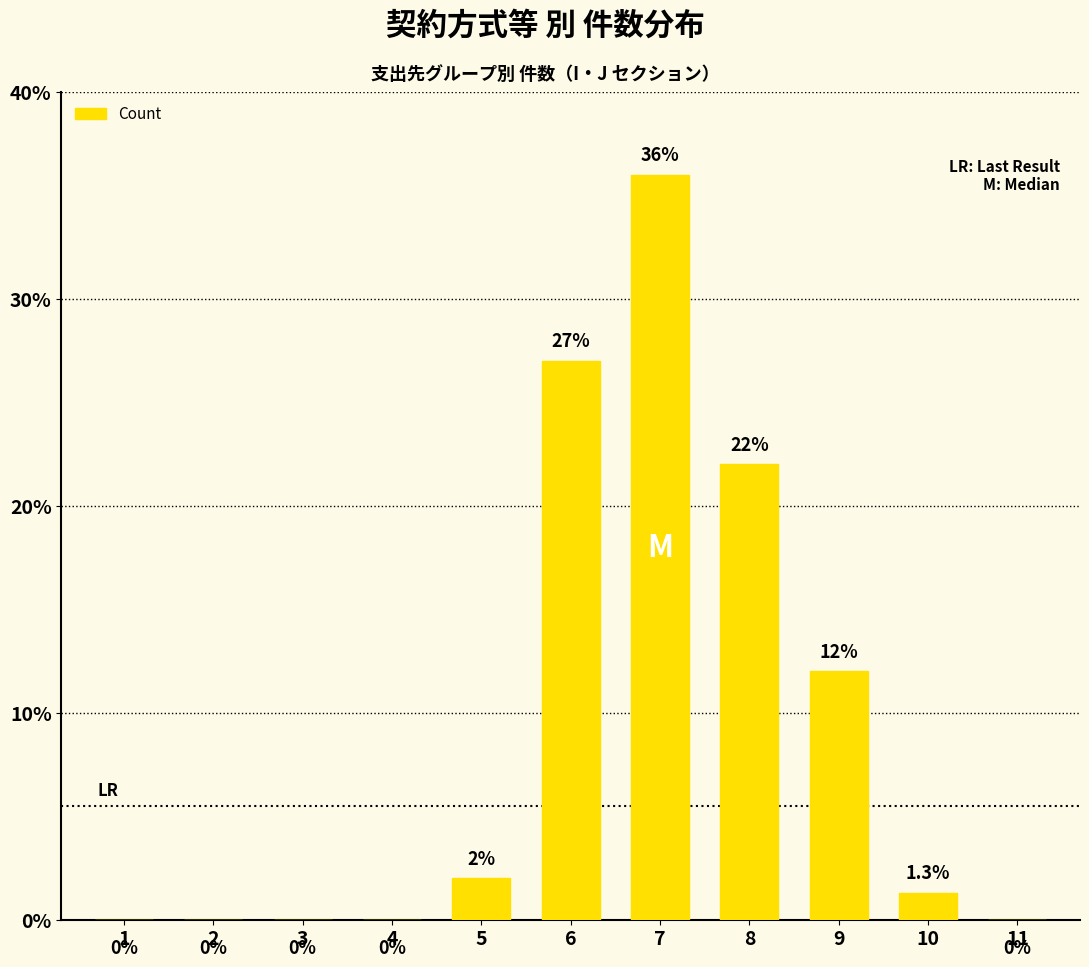

How many data points does each series have?

11